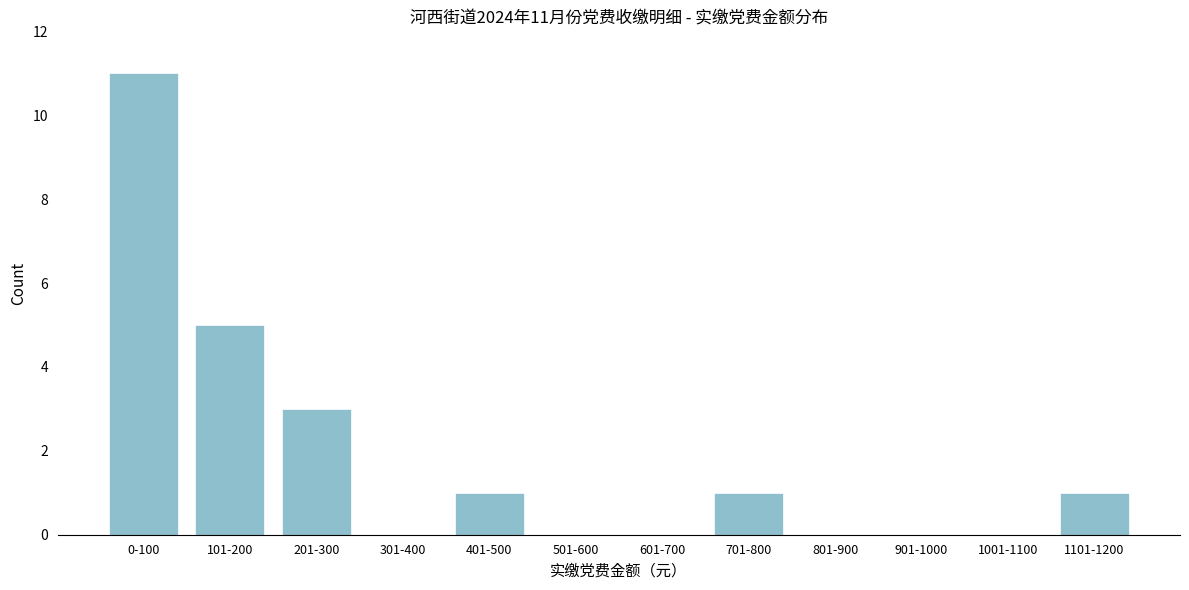

Reading left to right, transcribe all the data shown in this chart.

0-100=11	101-200=5	201-300=3	301-400=0	401-500=1	501-600=0	601-700=0	701-800=1	801-900=0	901-1000=0	1001-1100=0	1101-1200=1